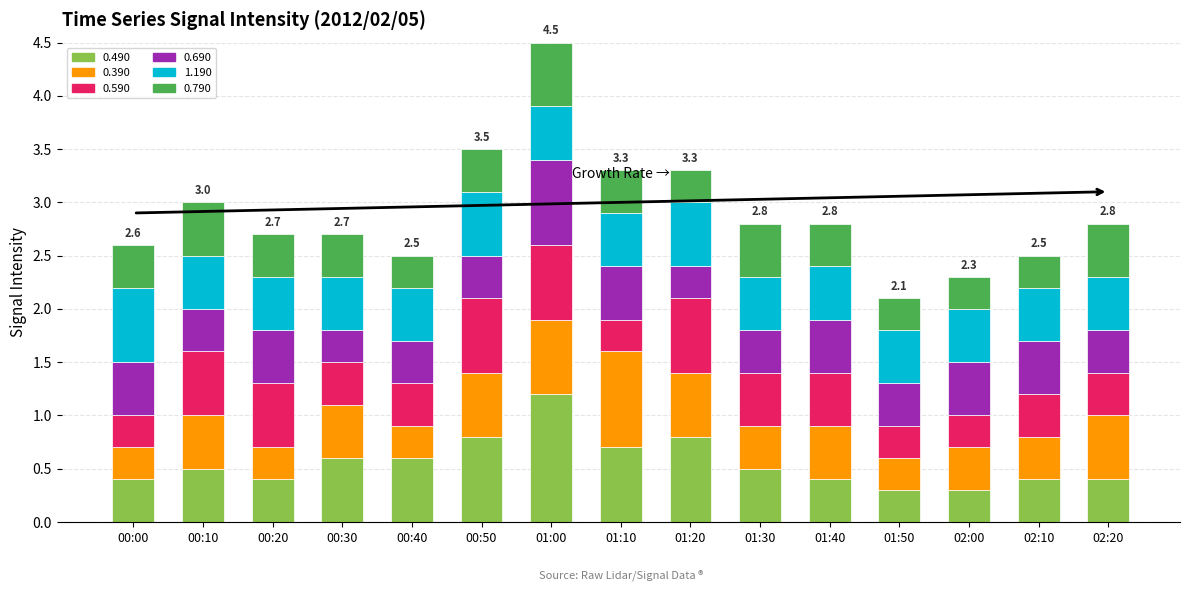

Which category has the highest value in the 0.490 series?

01:00